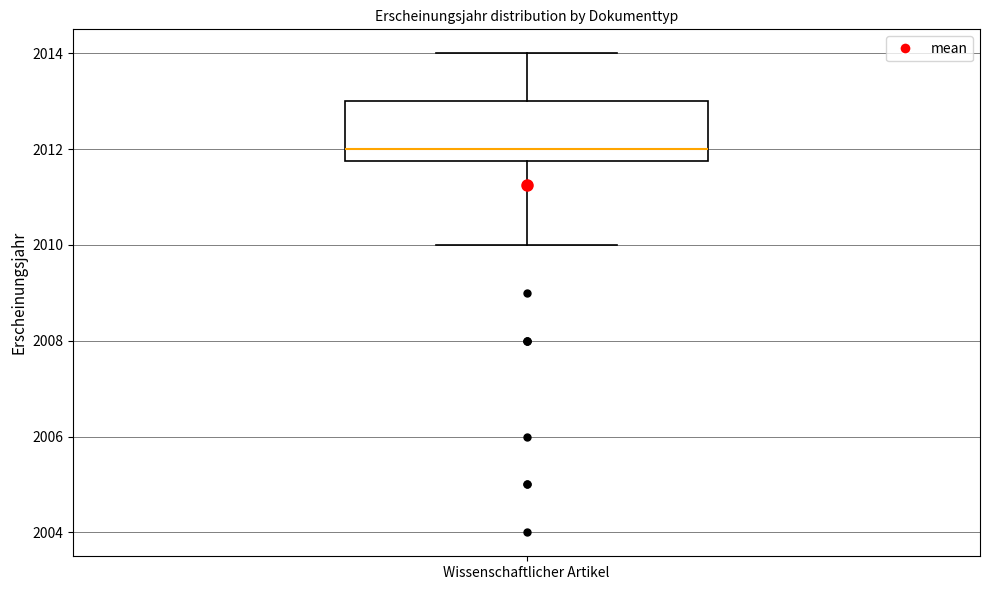

Where is the upper edge of the box for Wissenschaftlicher Artikel on the y-axis? The values are not printed on the chart, so give them approximately, as read against the axis.

2013.0